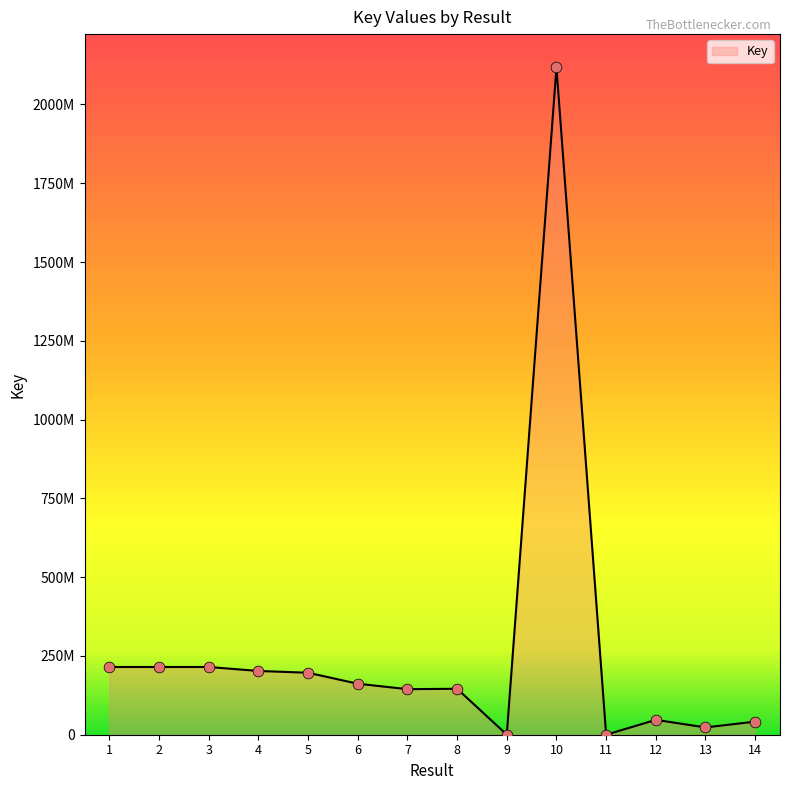

What is the ratio of the value at 10 to the value at 14?

51.0